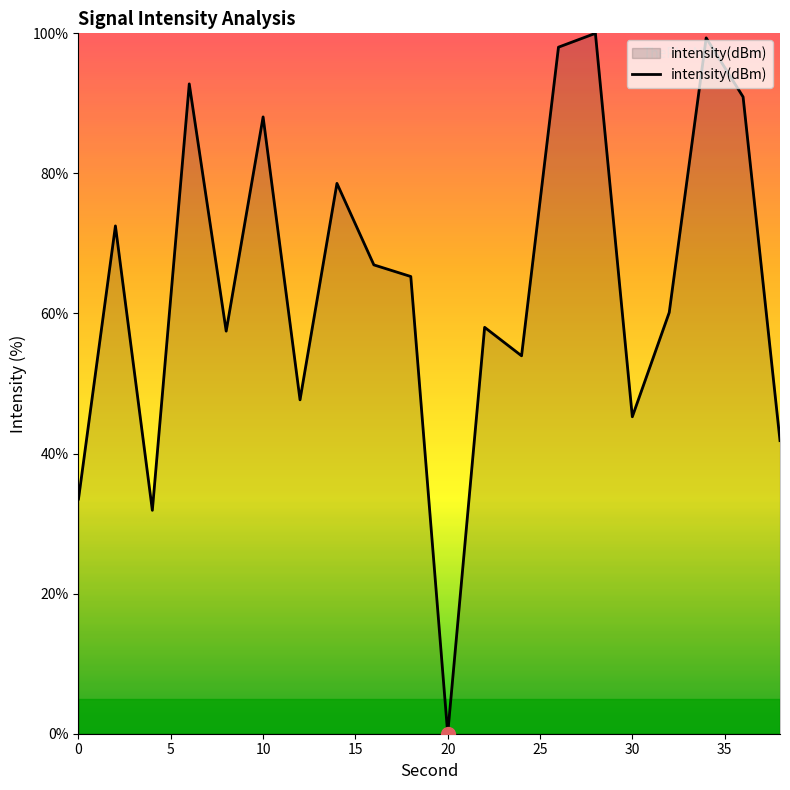

What is the difference between the maximum and minimum values?

100.0